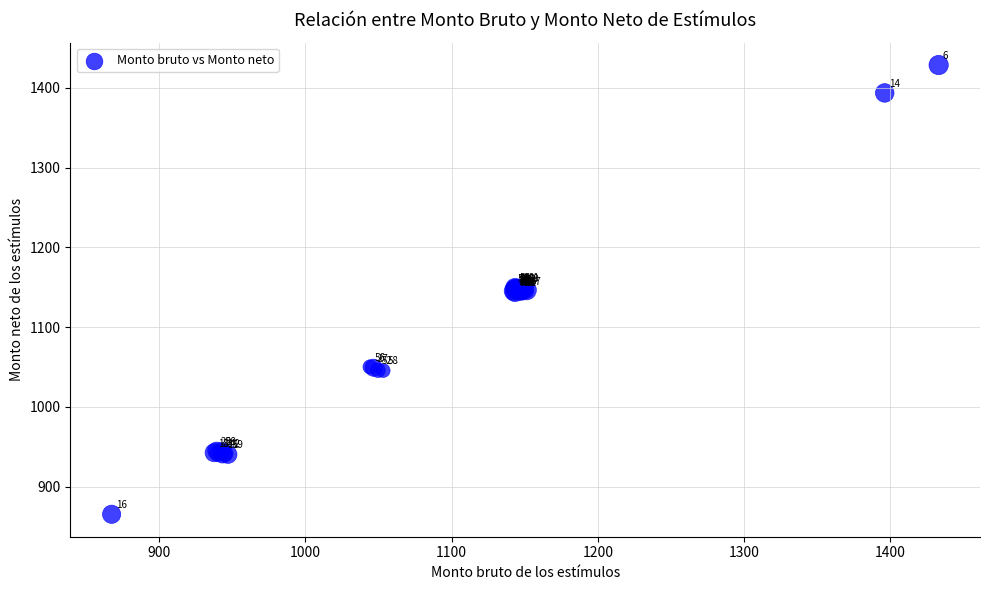

What Y value in the scatter plot is closest to 1147?

1147.1